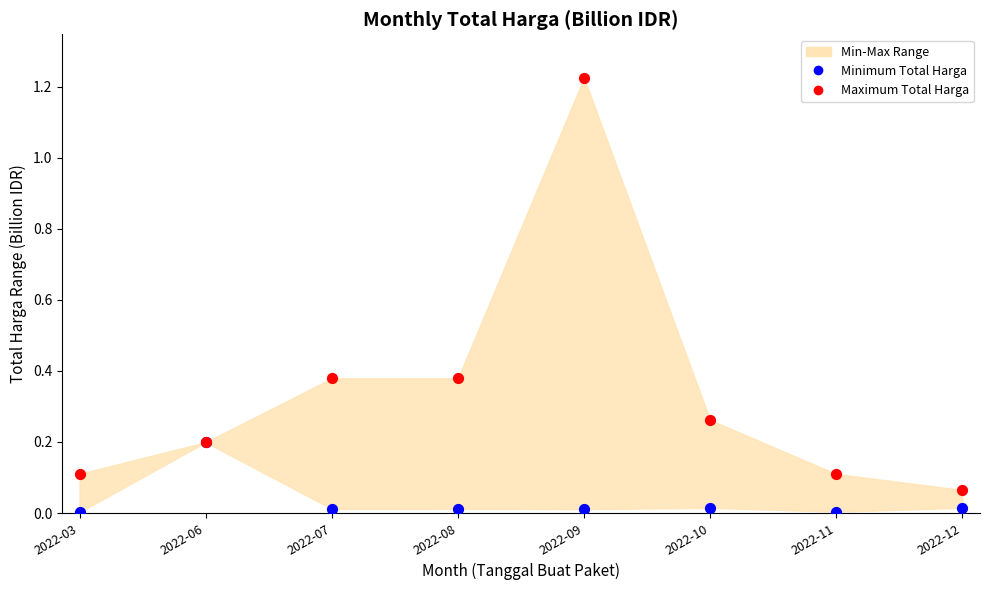

Which series reaches the minimum Y coordinate?

Minimum Total Harga